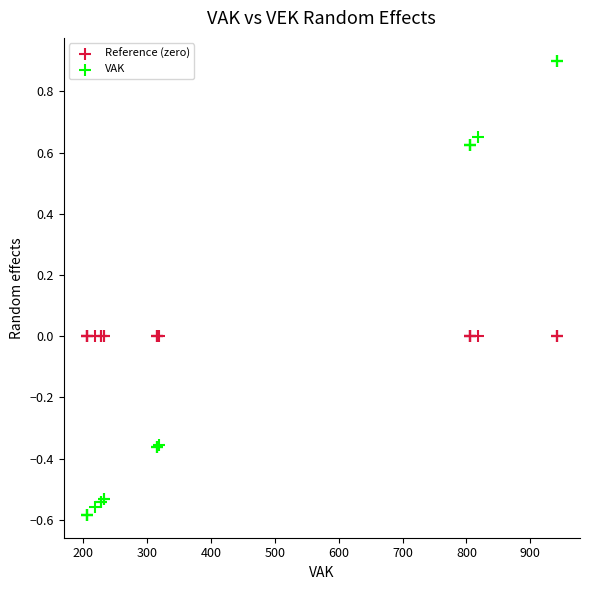

Which series contains the lowest Y value?

VAK